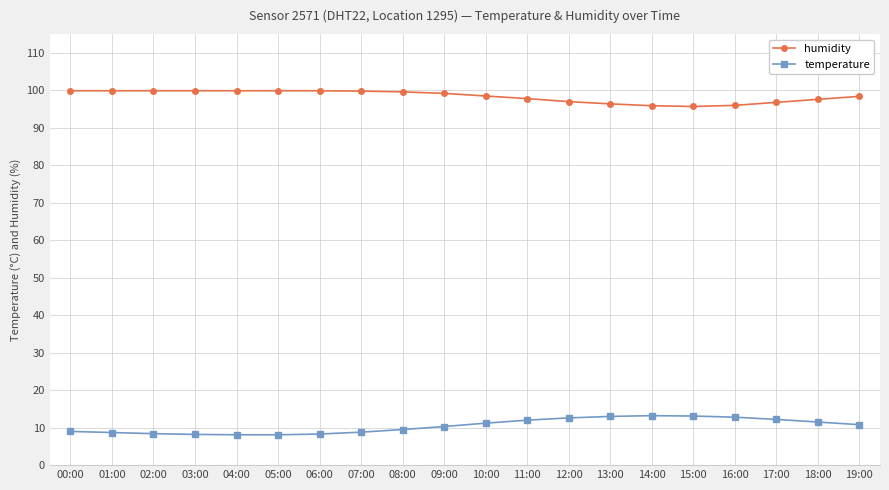

True or false: temperature has more than 0 points higher than both neighbors.

True